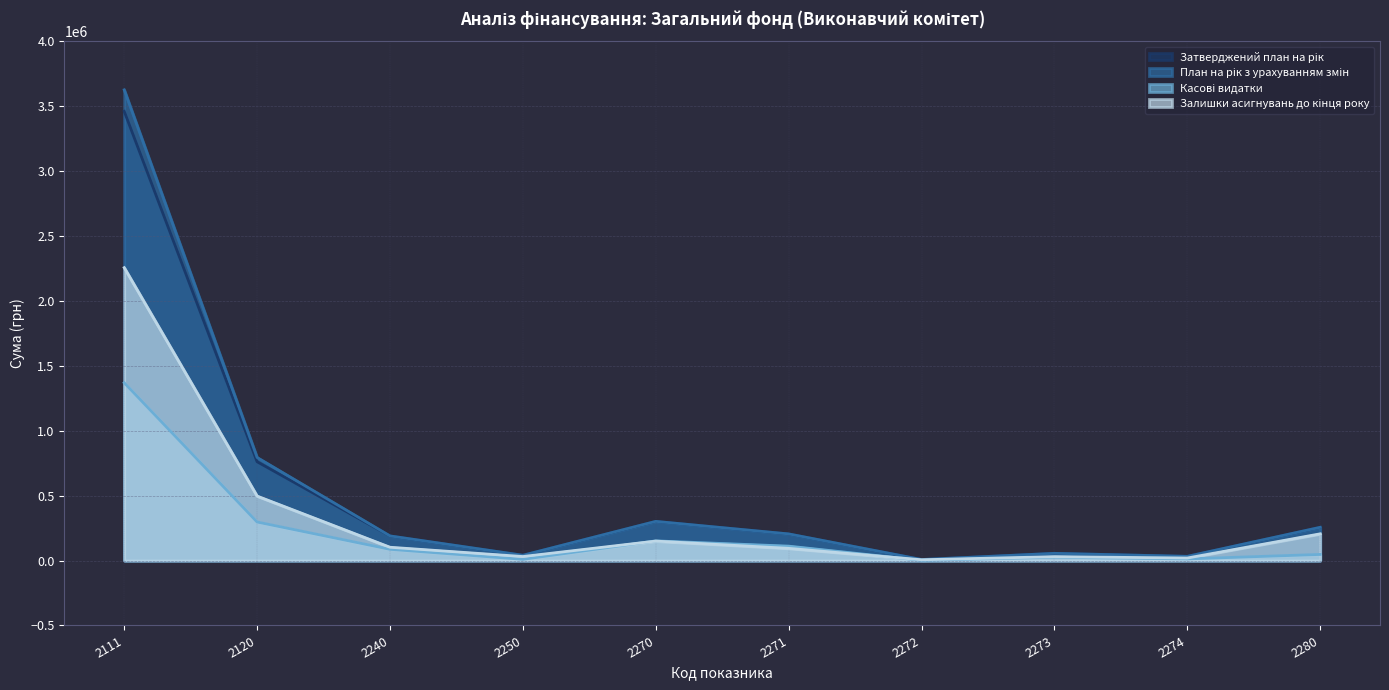

What is the minimum value for План на рік з урахуванням змін?

8200.0